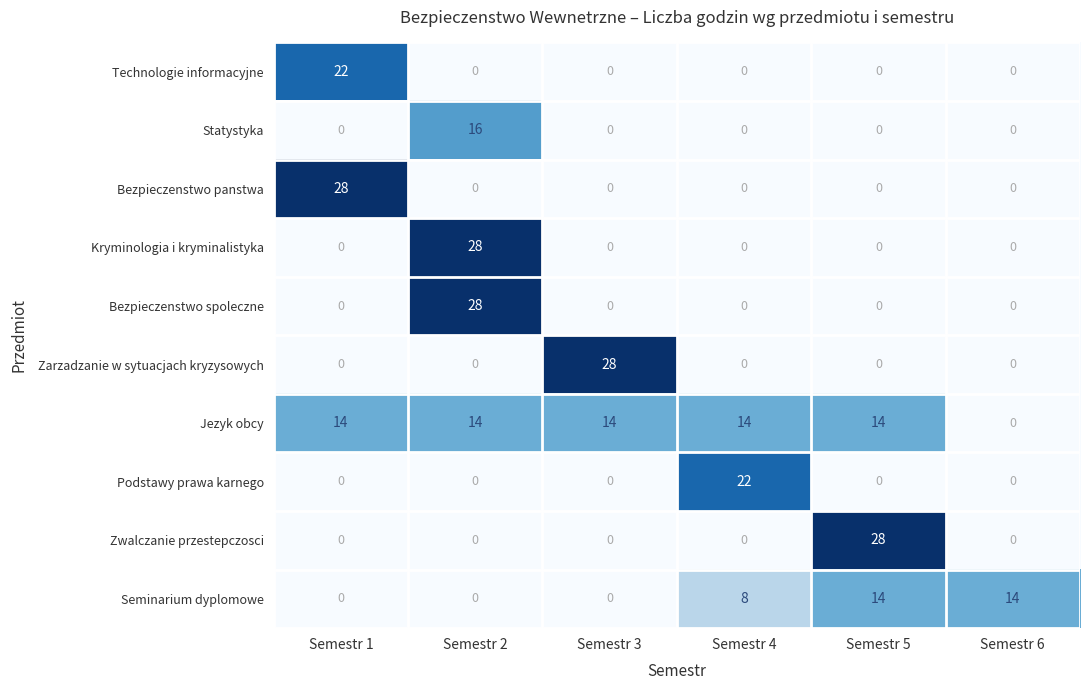

The Jezyk obcy series shows 4 at Semestr 5. True or false?

False